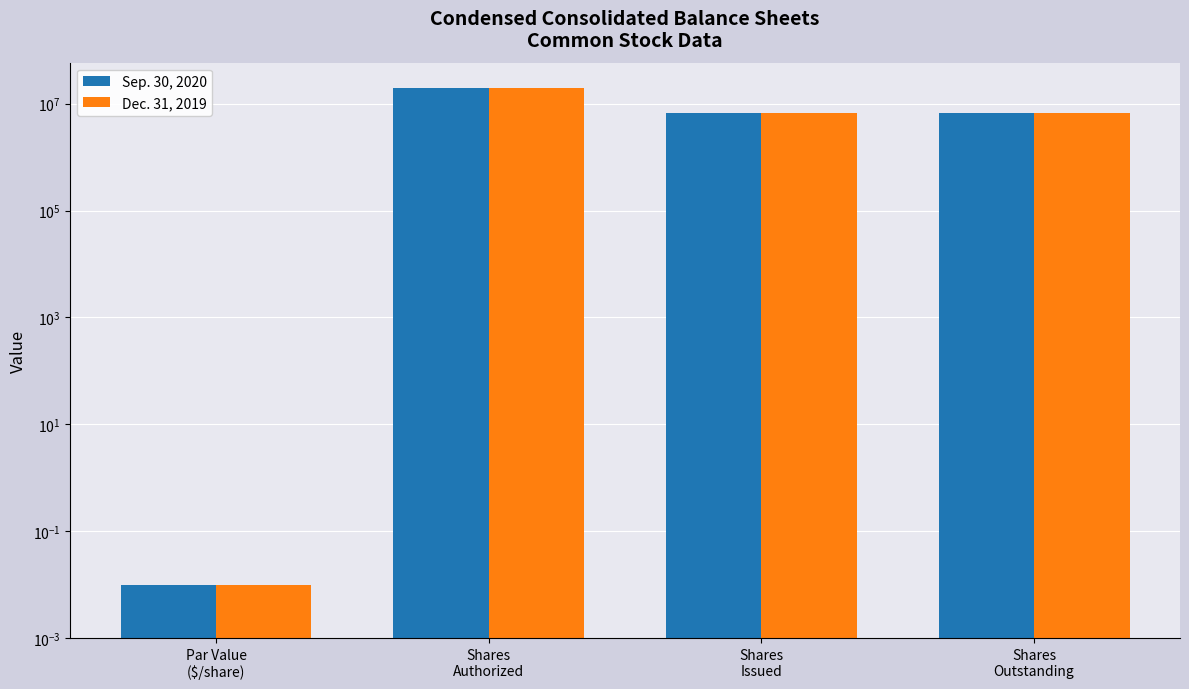

Is the value of Sep. 30, 2020 at Shares
Outstanding greater than the value of Dec. 31, 2019 at Par Value
($/share)?

Yes